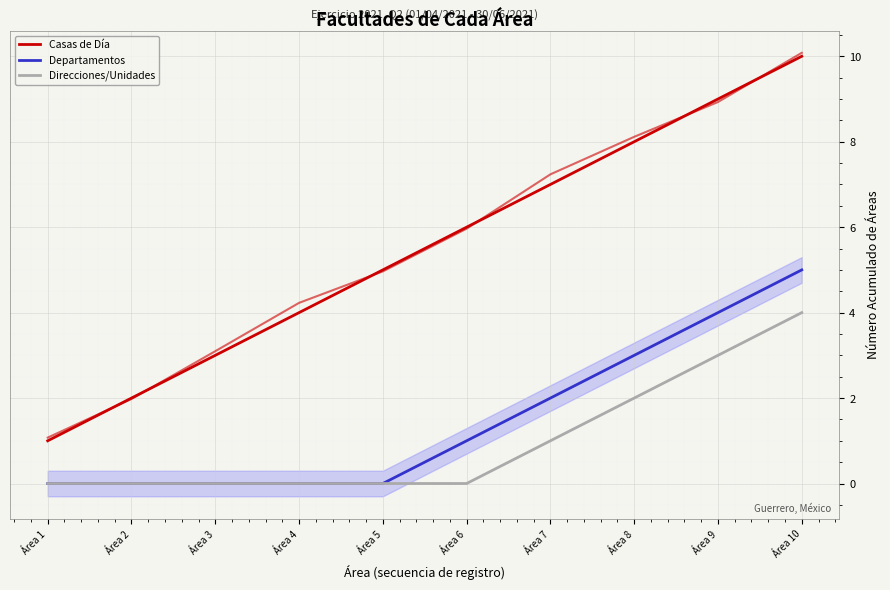

Which series has the largest total across all categories?

Casas de Día